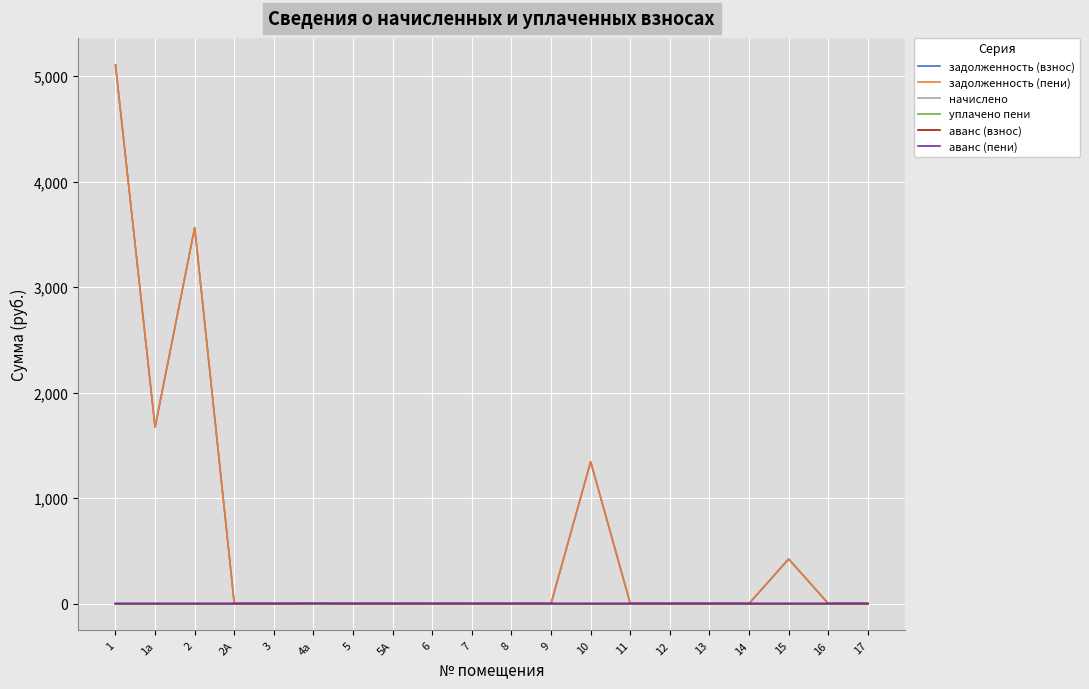

At which label is аванс (пени) closest to 0?

1